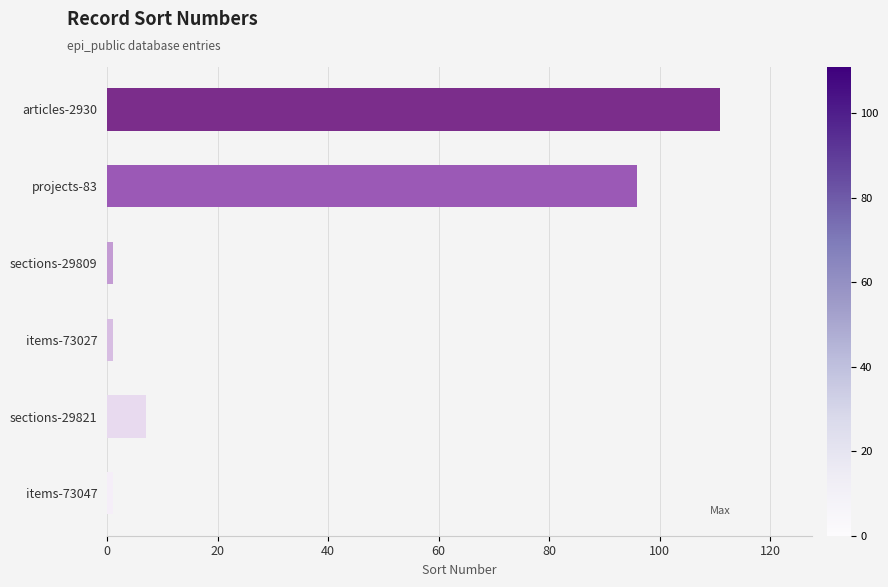

Which has a higher value, projects-83 or sections-29821?

projects-83